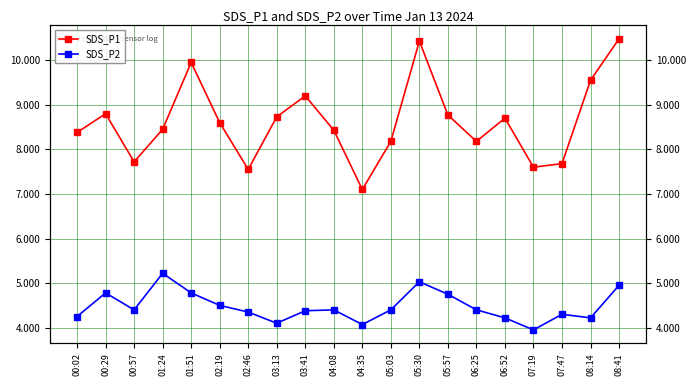

What is the difference between the SDS_P2 values at 05:30 and 04:08?

0.6